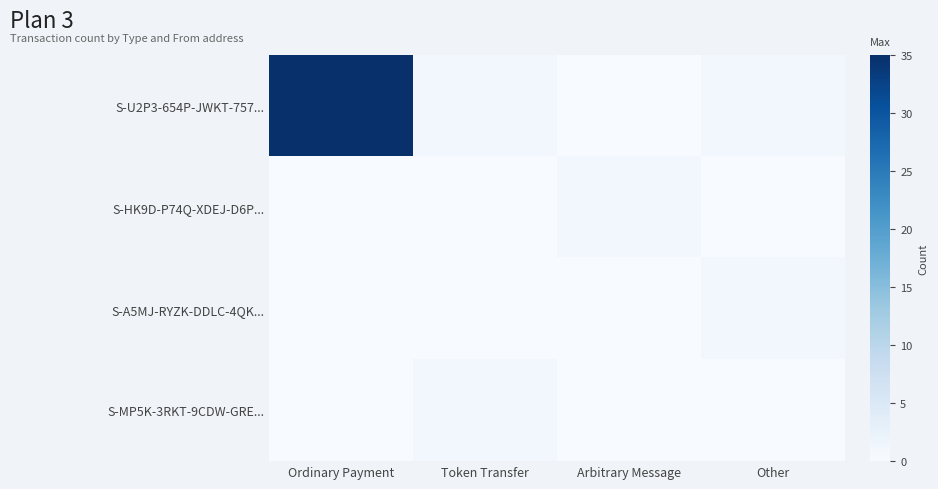

Between Token Transfer and Arbitrary Message, which series saw the biggest shift?

S-U2P3-654P-JWKT-757...